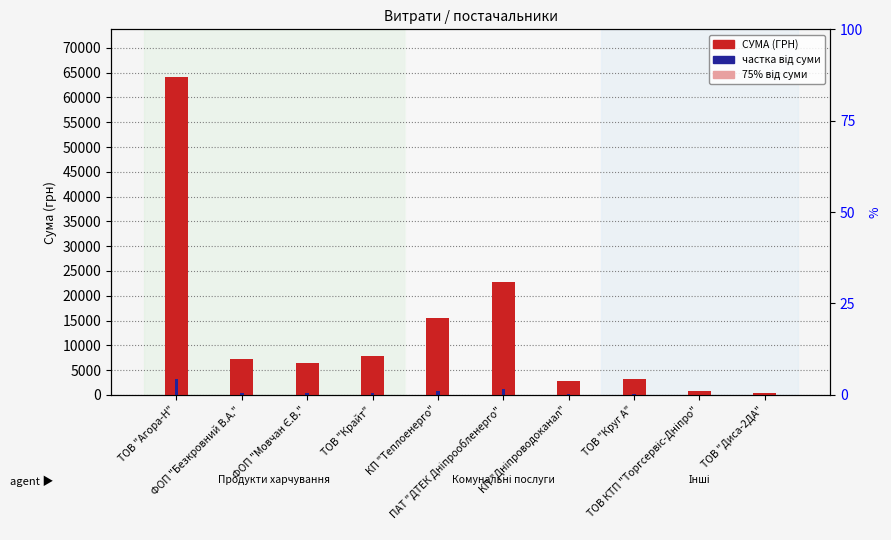

How many values in the СУМА (ГРН) series exceed 7274?

5